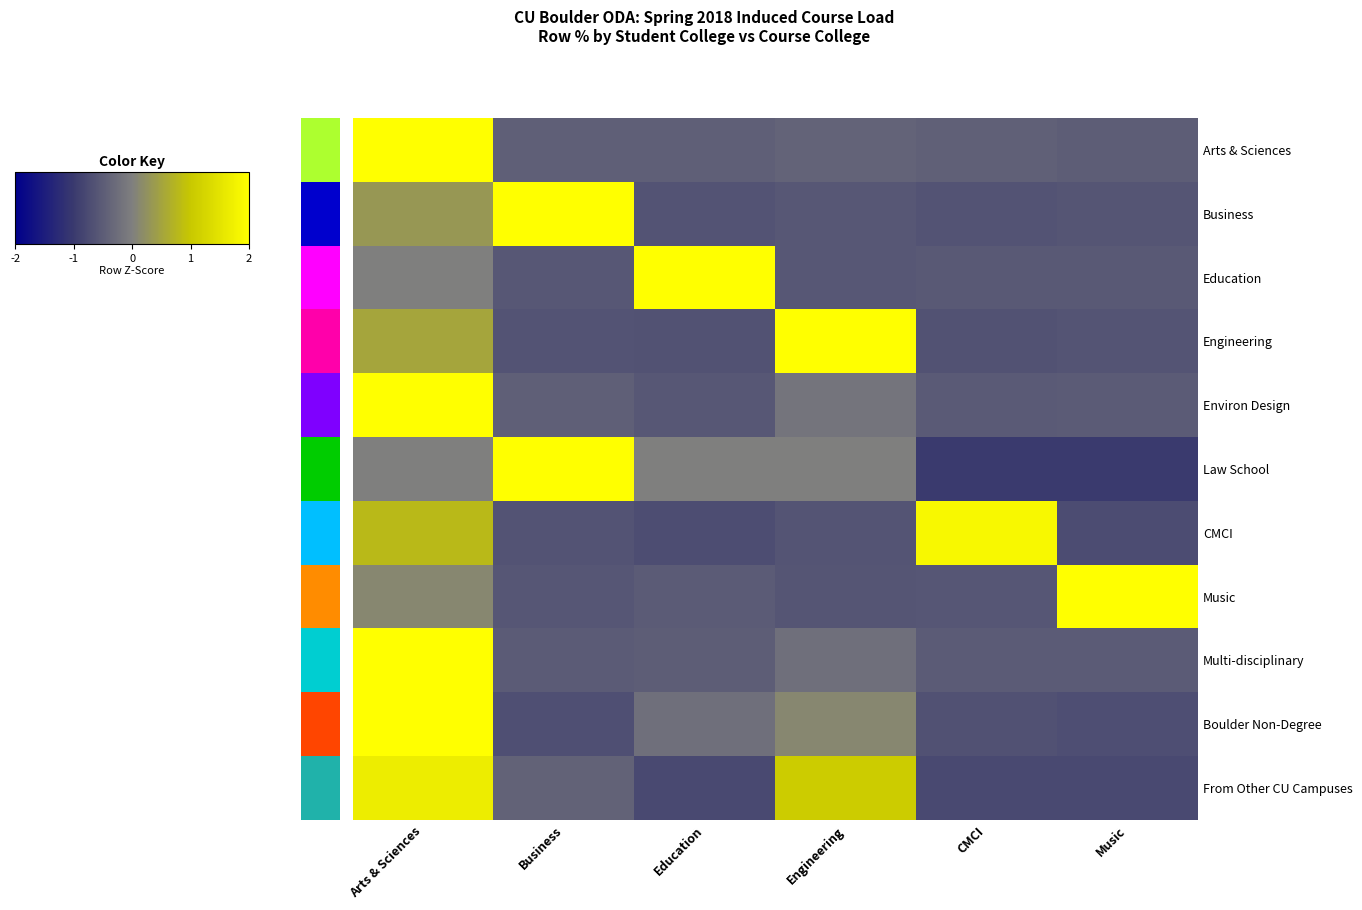

Which series changed the most between Engineering and Music?

Music